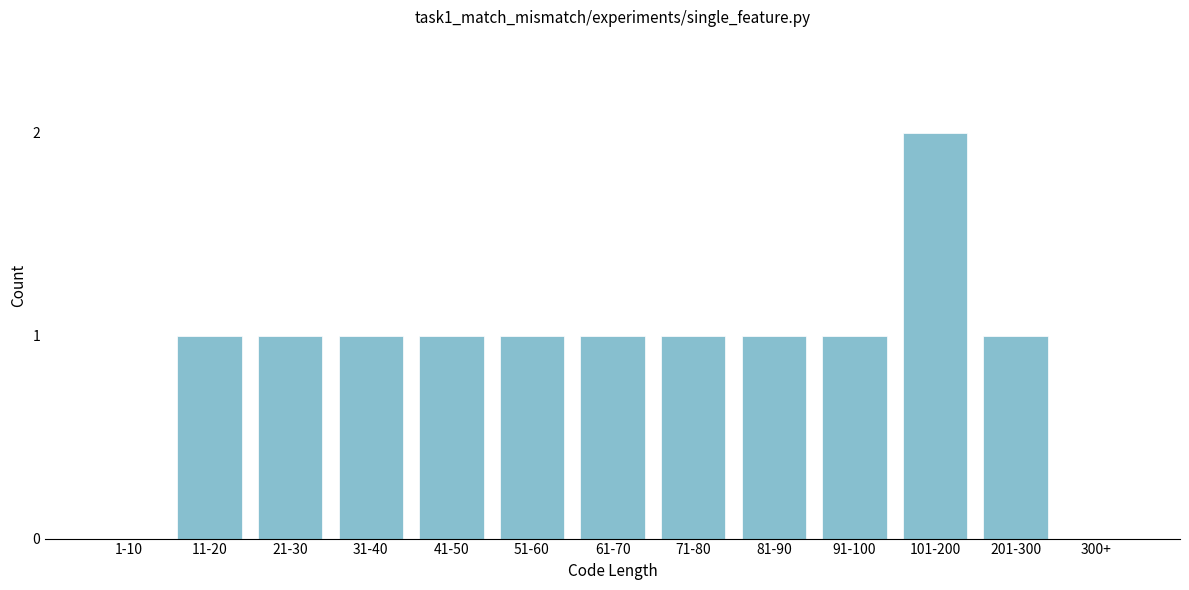

Reading right to left, extract all data points from this chart.

300+=0	201-300=1	101-200=2	91-100=1	81-90=1	71-80=1	61-70=1	51-60=1	41-50=1	31-40=1	21-30=1	11-20=1	1-10=0